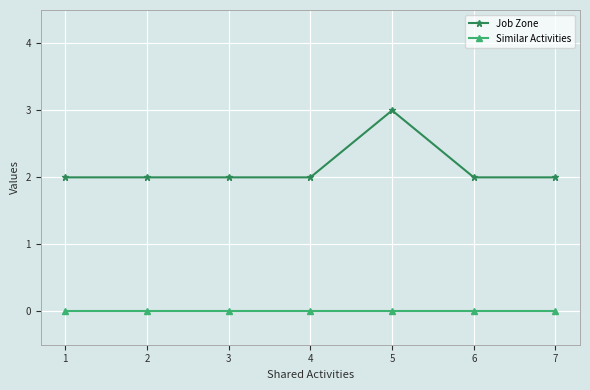

How many data points does each series have?

7